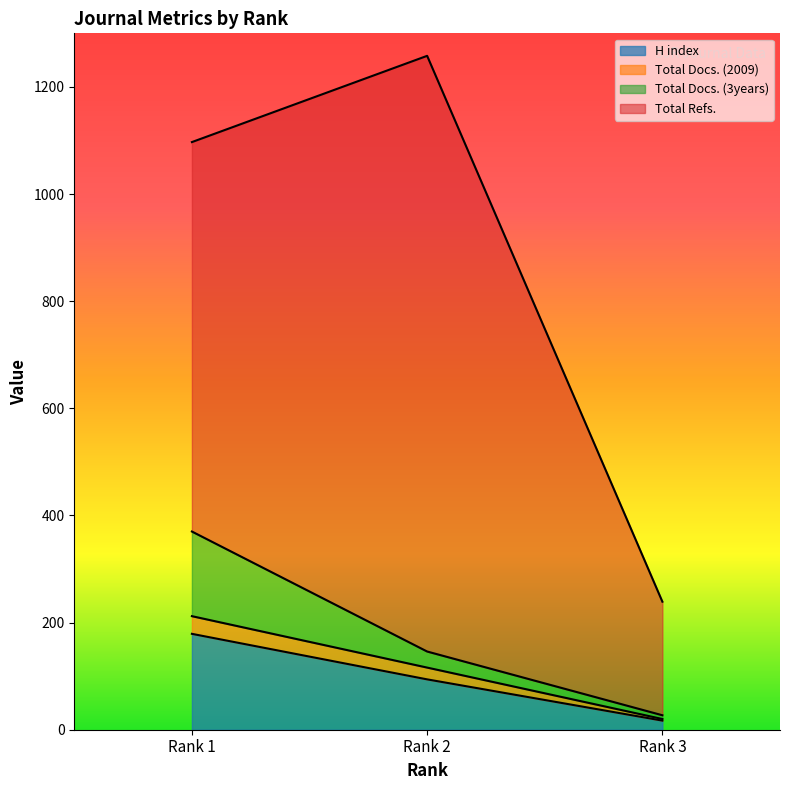

Does the chart have visible grid lines?

No